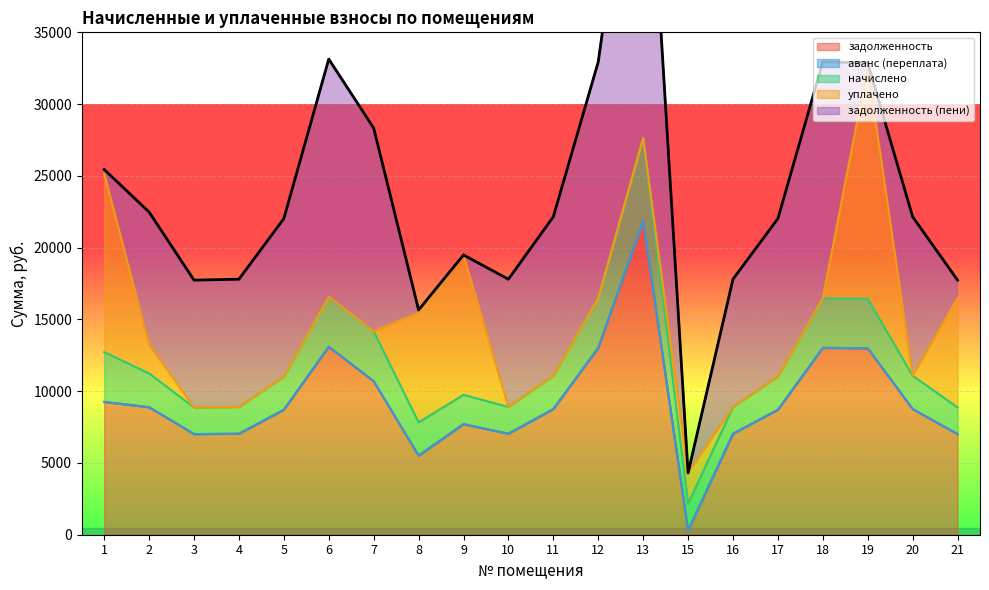

Reading left to right, what are all the values shown in this chart?

задолженность: 1=9251.5	2=8885.3	3=7010.6	4=7036.3	5=8705.5	6=13096.8	7=10696.8	8=5509.5	9=7704.0	10=7036.3	11=8756.9	12=13019.8	13=21853.7	15=294.4	16=7036.3	17=8705.5	18=13019.8	19=12994.1	20=8756.9	21=7010.6
аванс (переплата): 1=0.0	2=0.0	3=0.0	4=0.0	5=0.0	6=0.0	7=0.0	8=0.0	9=0.0	10=0.0	11=0.0	12=0.0	13=0.0	15=0.0	16=0.0	17=0.0	18=0.0	19=0.0	20=0.0	21=0.0
начислено: 1=3470.0	2=2354.2	3=1857.5	4=1864.3	5=2306.5	6=3470.0	7=3470.0	8=2320.2	9=2041.2	10=1864.3	11=2320.2	12=3449.6	13=5790.2	15=1857.5	16=1864.3	17=2306.5	18=3449.6	19=3442.8	20=2320.2	21=1857.5
уплачено: 1=12432.4	2=2000.0	3=0.0	4=0.0	5=0.0	6=0.0	7=0.0	8=7636.3	9=9745.2	10=0.0	11=0.0	12=0.0	13=0.0	15=2153.2	16=0.0	17=0.0	18=0.0	19=16150.0	20=0.0	21=7629.8
задолженность (пени): 1=289.2	2=9239.4	3=8868.1	4=8900.6	5=11012.0	6=16566.8	7=14166.8	8=193.3	9=0.0	10=8900.6	11=11077.1	12=16469.4	13=27643.9	15=0.0	16=8900.6	17=11012.0	18=16469.4	19=286.9	20=11077.1	21=1238.3